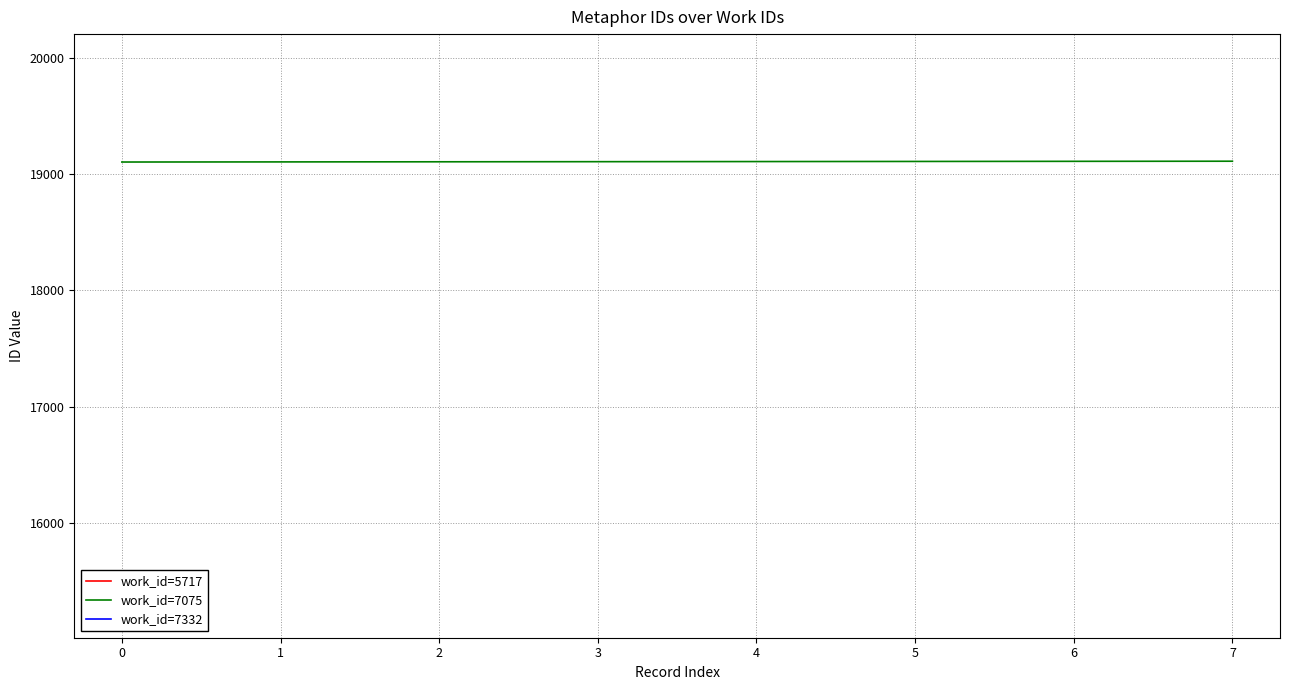

The value of work_id=7075 at 6 is 19111. True or false?

True